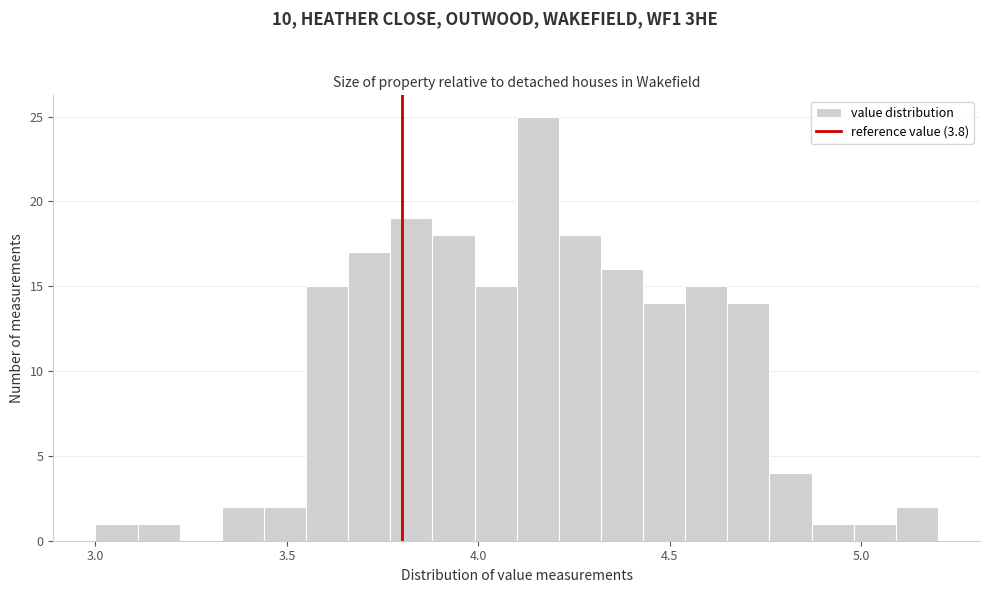

Read against the x-axis, roughly where is the centre of the tallest bar?

4.15